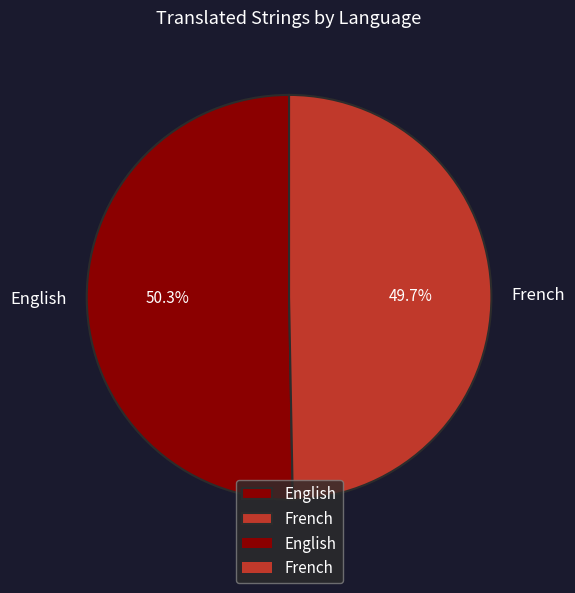

Between French and English, which is larger?

English